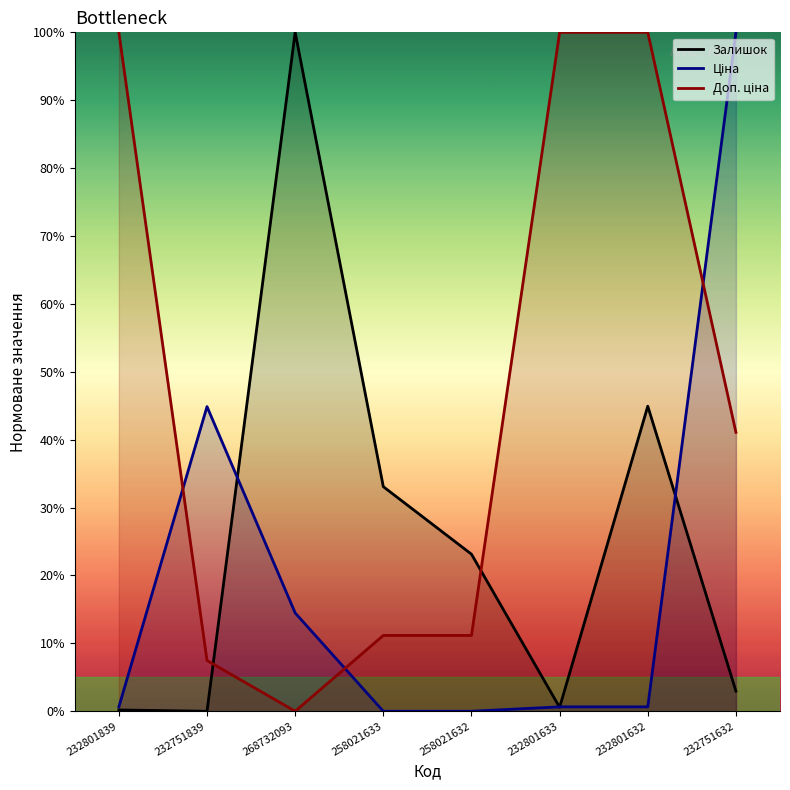

True or false: Залишок has more than 0 points higher than both neighbors.

True